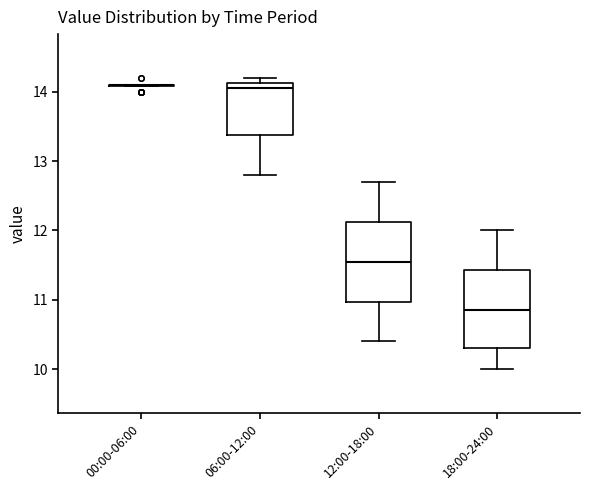

Reading left to right, transcribe this box plot: for each box, give where its median line is, the range the box spans, and where its two whiskers end, as read against the y-axis. The values are not printed on the chart, so give them approximately, as read against the axis.

00:00-06:00: box collapsed to a line at 14.1, whiskers 14.1 to 14.1
06:00-12:00: median 14.1 (just below the box's upper edge), box 13.4 to 14.1, whiskers 12.8 to 14.2
12:00-18:00: median 11.6, box 11.0 to 12.1, whiskers 10.4 to 12.7
18:00-24:00: median 10.9, box 10.3 to 11.4, whiskers 10.0 to 12.0